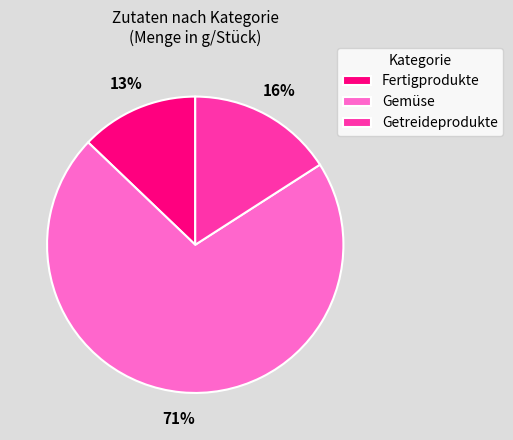

To the nearest percent, what is the combined percentage of Getreideprodukte and Fertigprodukte?

29%